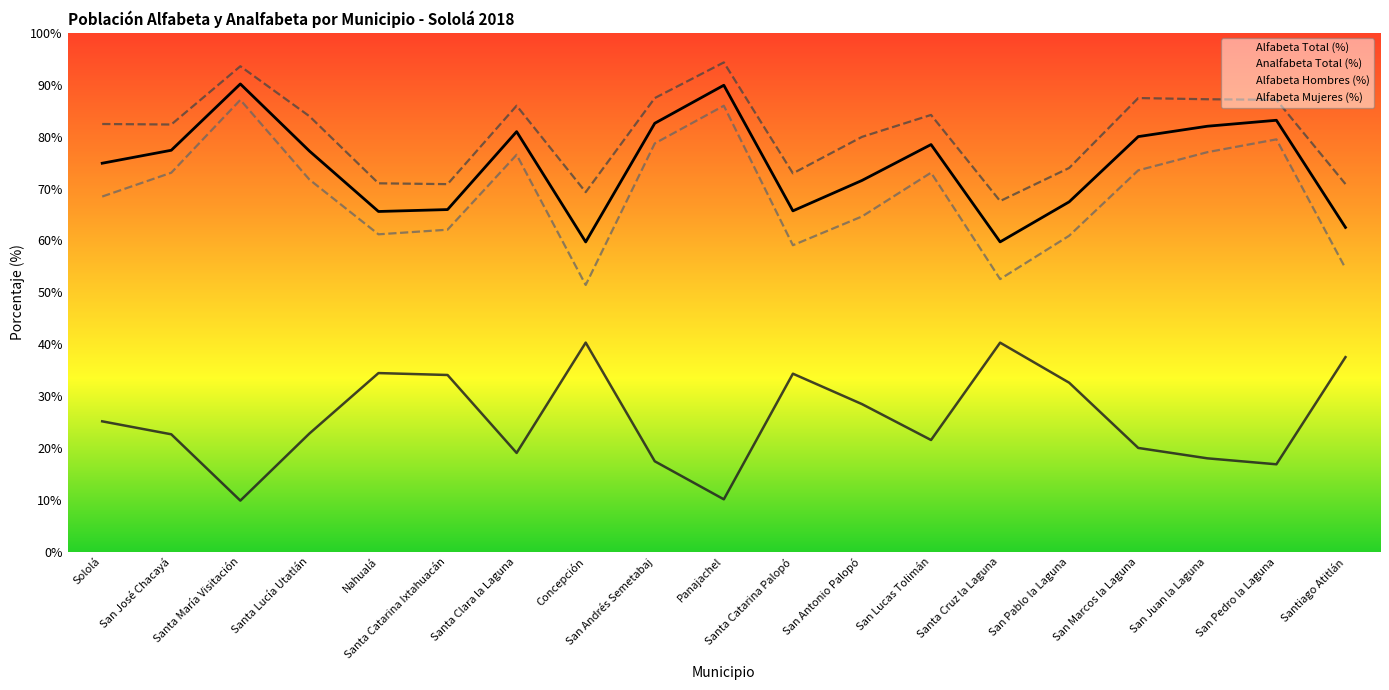

True or false: Alfabeta Hombres (%) and Alfabeta Mujeres (%) intersect in this chart.

False